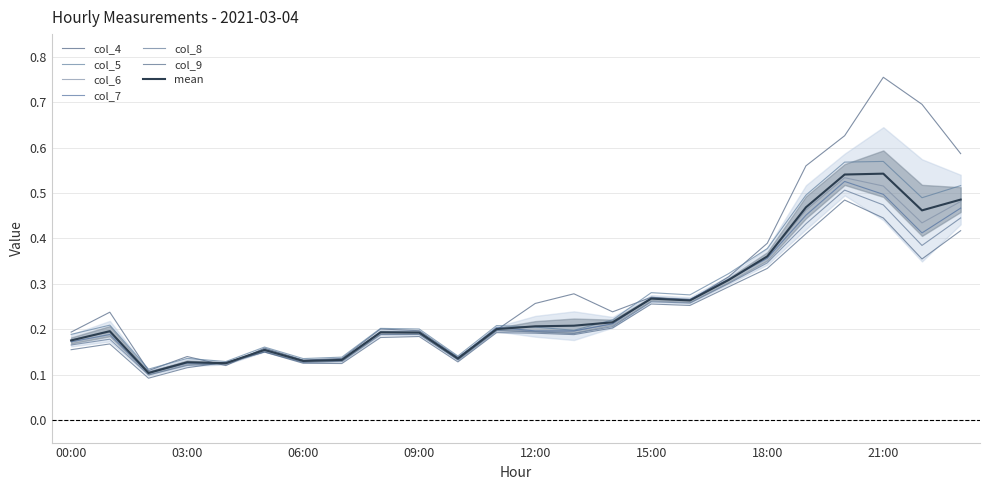

What is the sum of the col_8 values at 10:00 and 20:00?

0.6